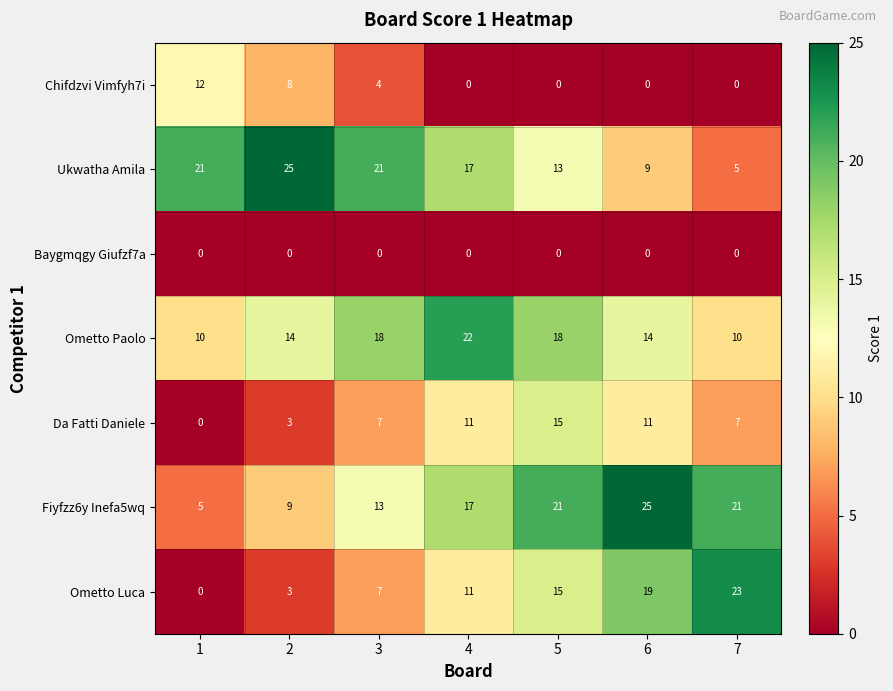

Count the number of categories in the chart.

7